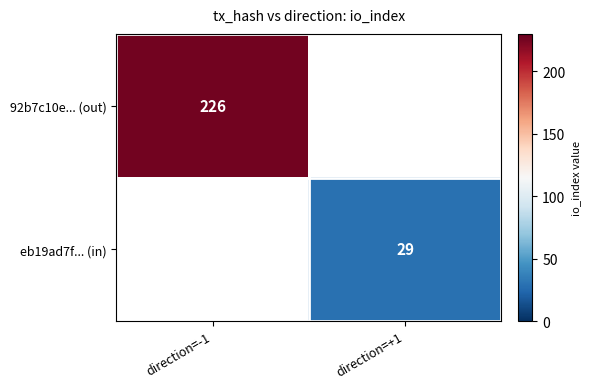

True or false: 92b7c10e... (out) has a value of 45 at direction=-1.

False